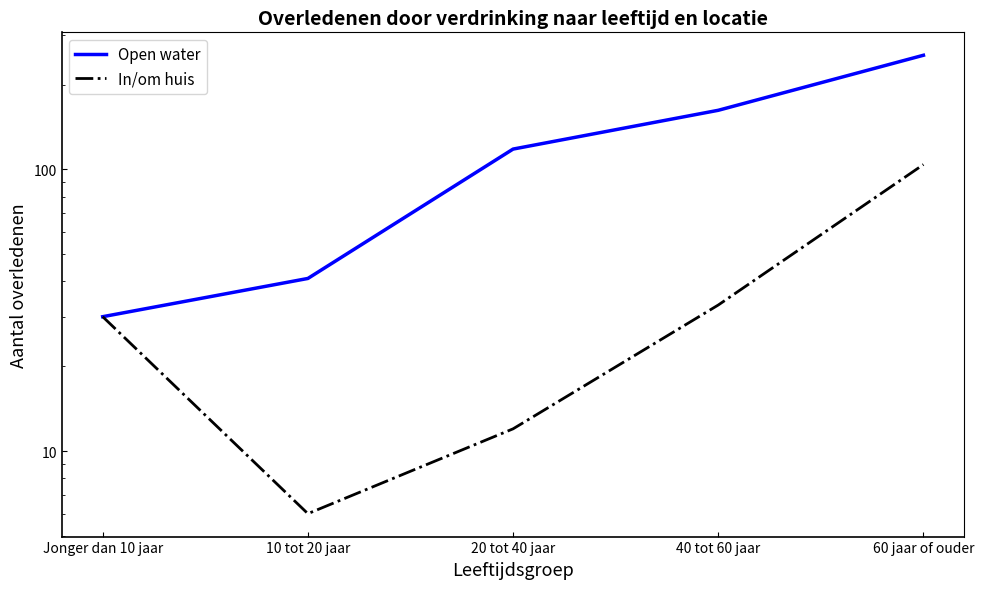

At which category is the sum across all series the highest?

60 jaar of ouder